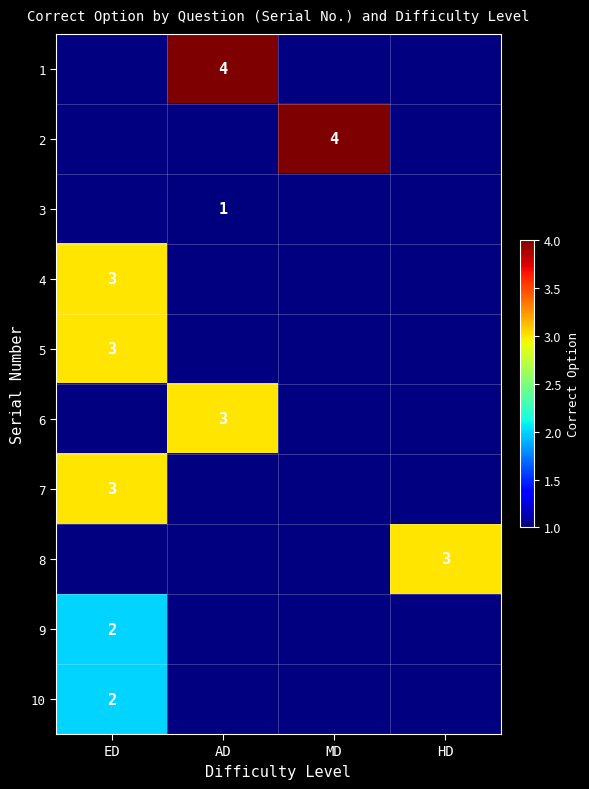

The 8 series shows 3 at HD. True or false?

True